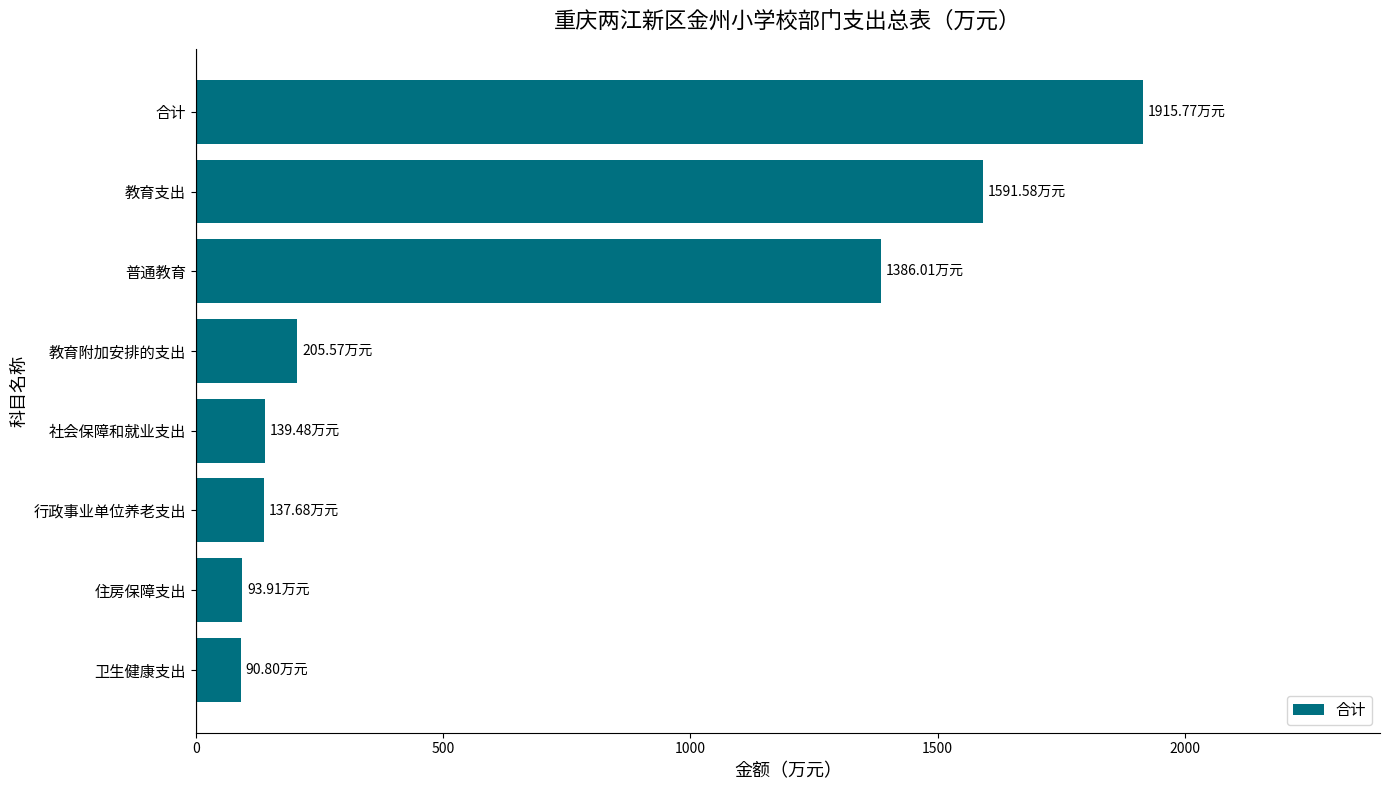

What is the ratio of the value at 合计 to the value at 教育支出?

1.2